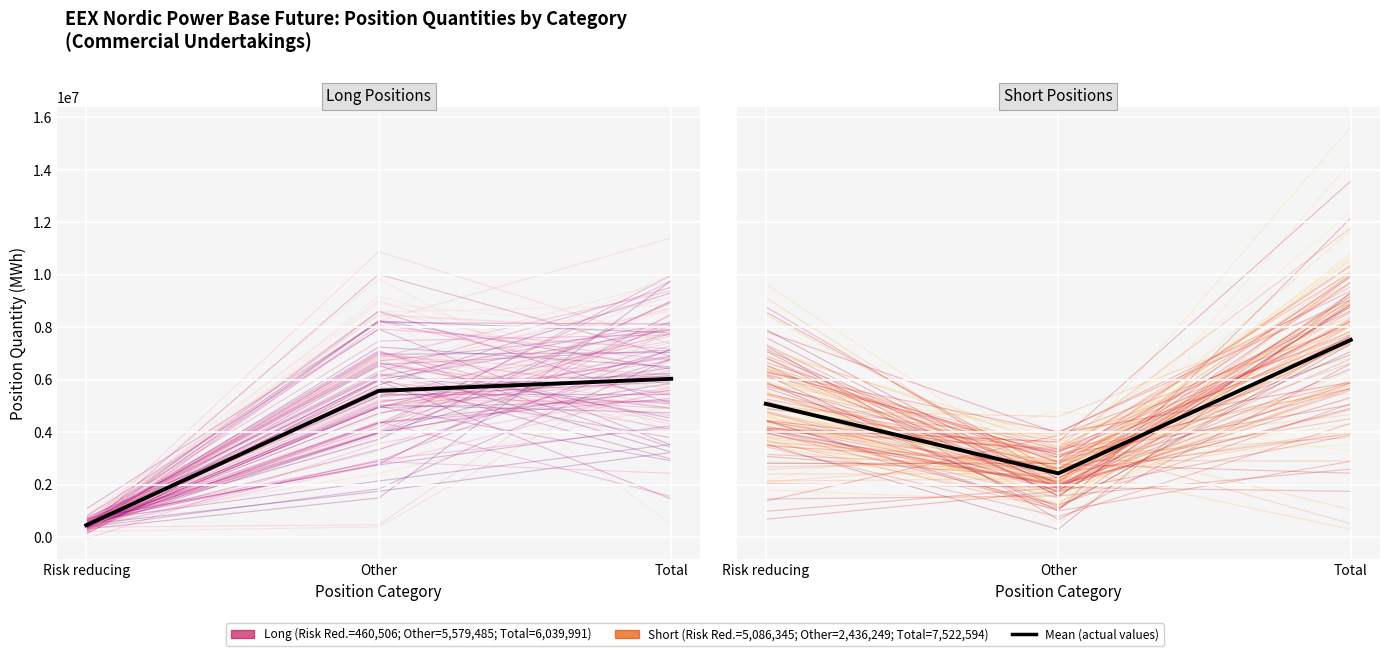

What is the sum of all Mean Short Positions values?

15045188